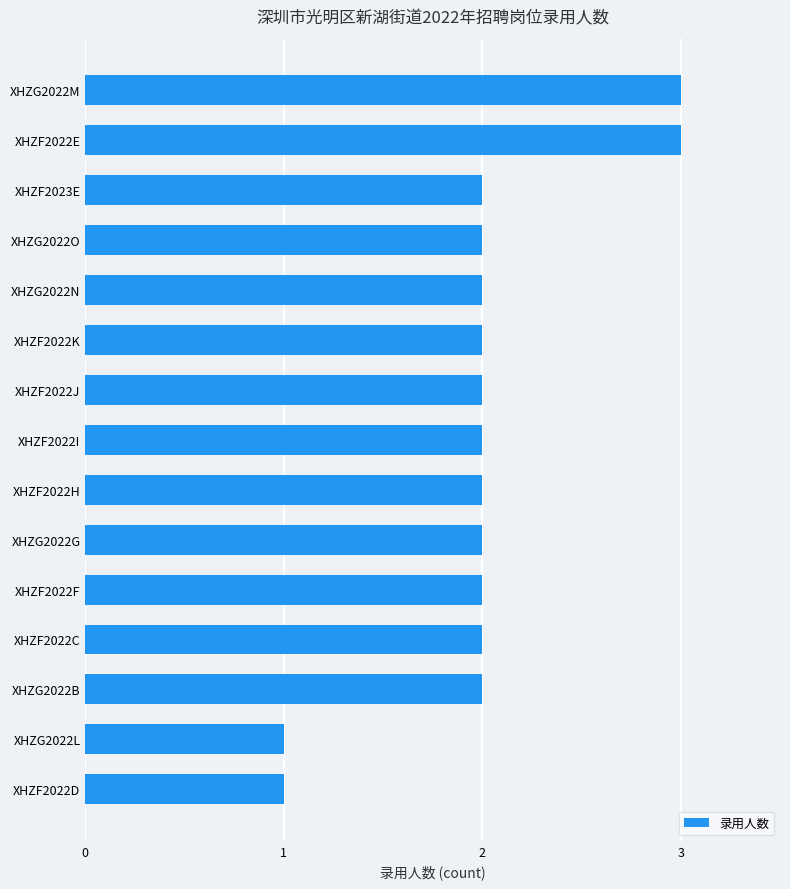

What is the sum of all values?

30